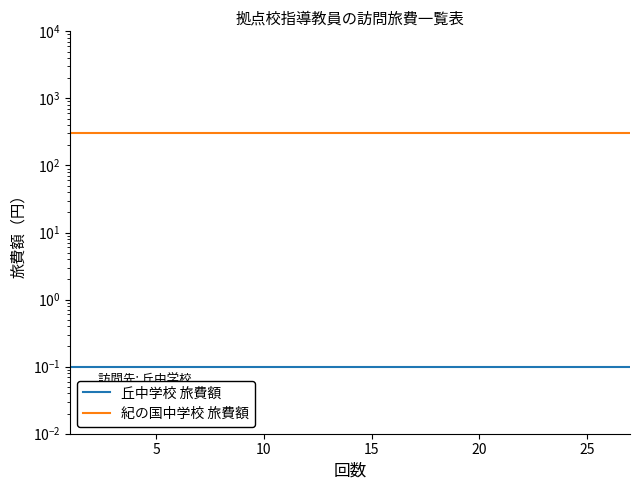

Rank the series by their average value, from highest to lowest.

紀の国中学校 旅費額, 丘中学校 旅費額